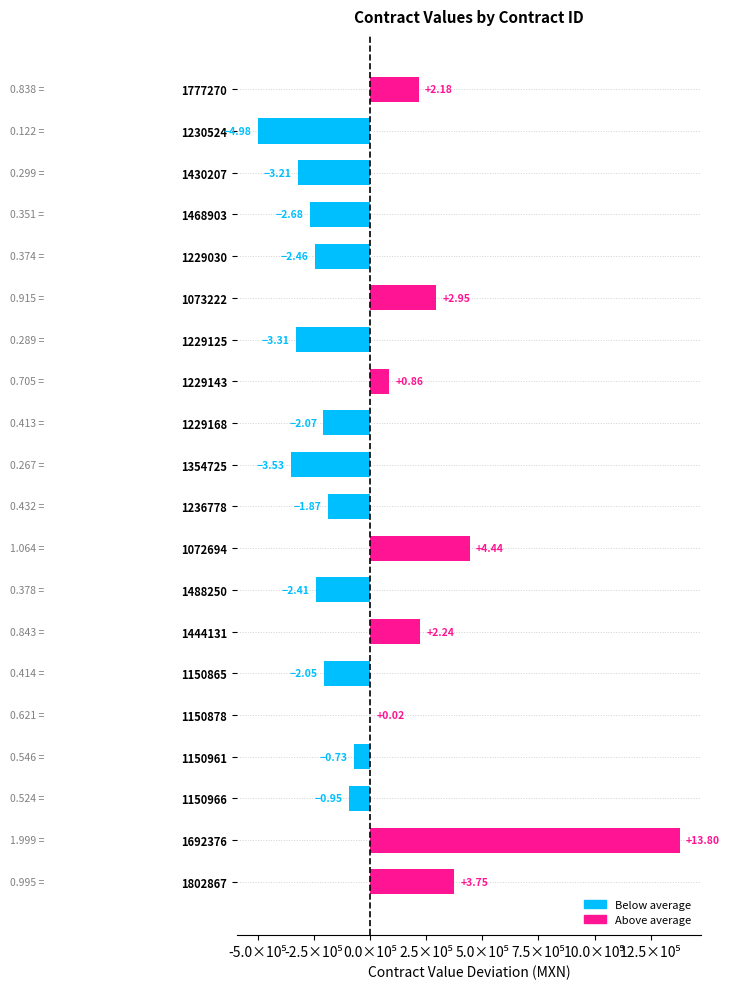

Are the bars horizontal?

Yes